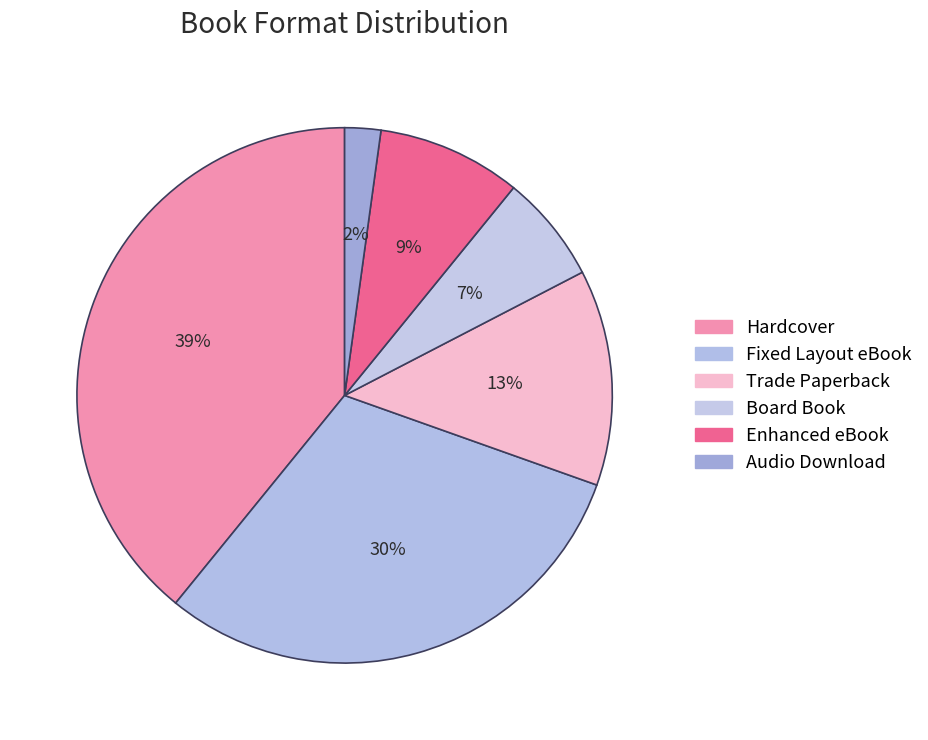

Rank the categories by value from highest to lowest.

Hardcover, Fixed Layout eBook, Trade Paperback, Enhanced eBook, Board Book, Audio Download